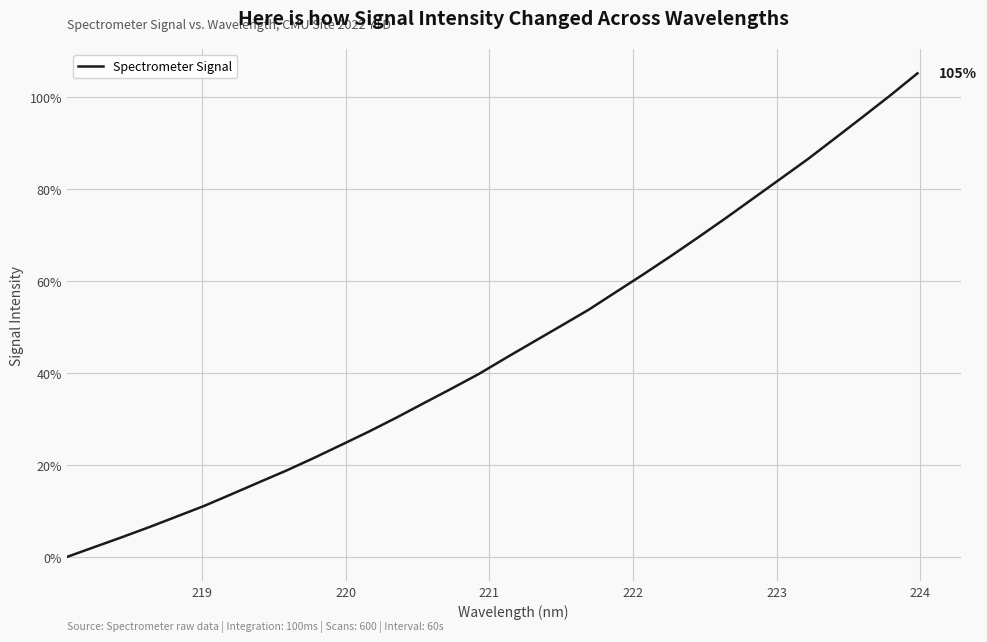

What is the difference between the maximum and minimum values?

105.2